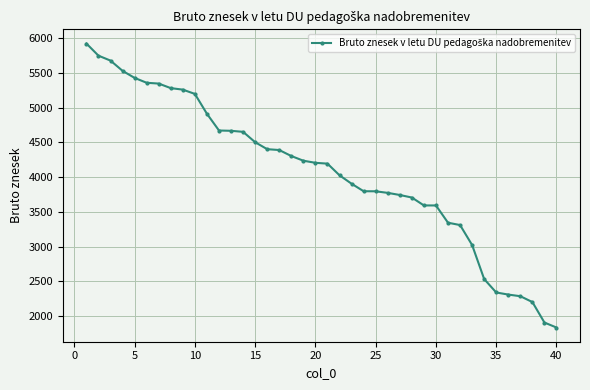

What is the difference between the maximum and second lowest values?

4015.8